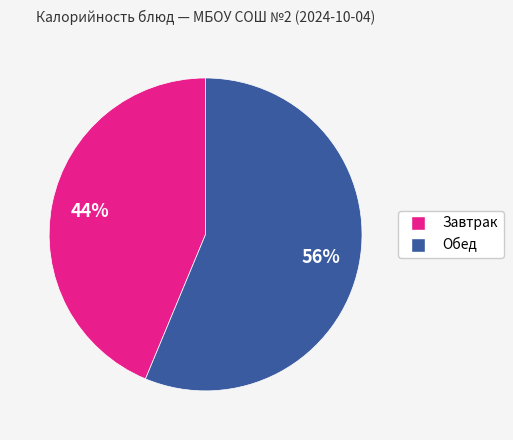

Approximately how many times larger is the value at Завтрак compared to Обед?

0.8